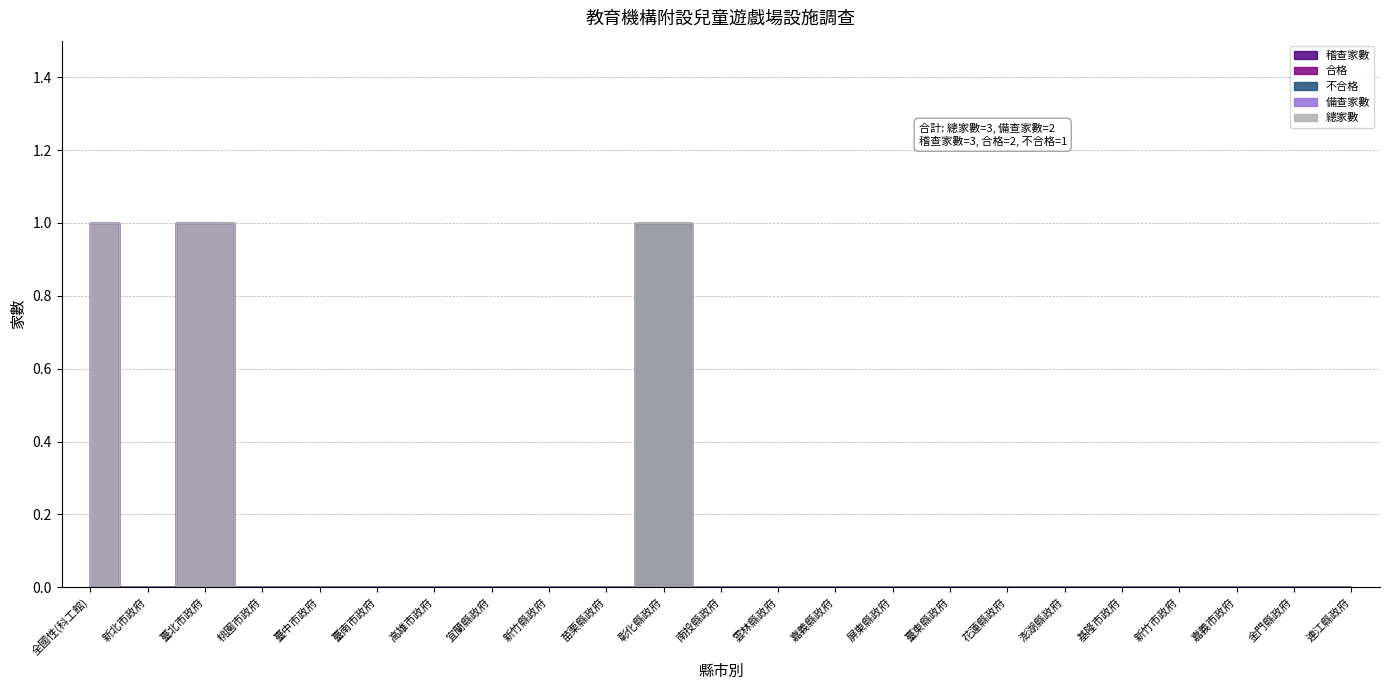

The value of 總家數 at 高雄市政府 is 0. True or false?

True